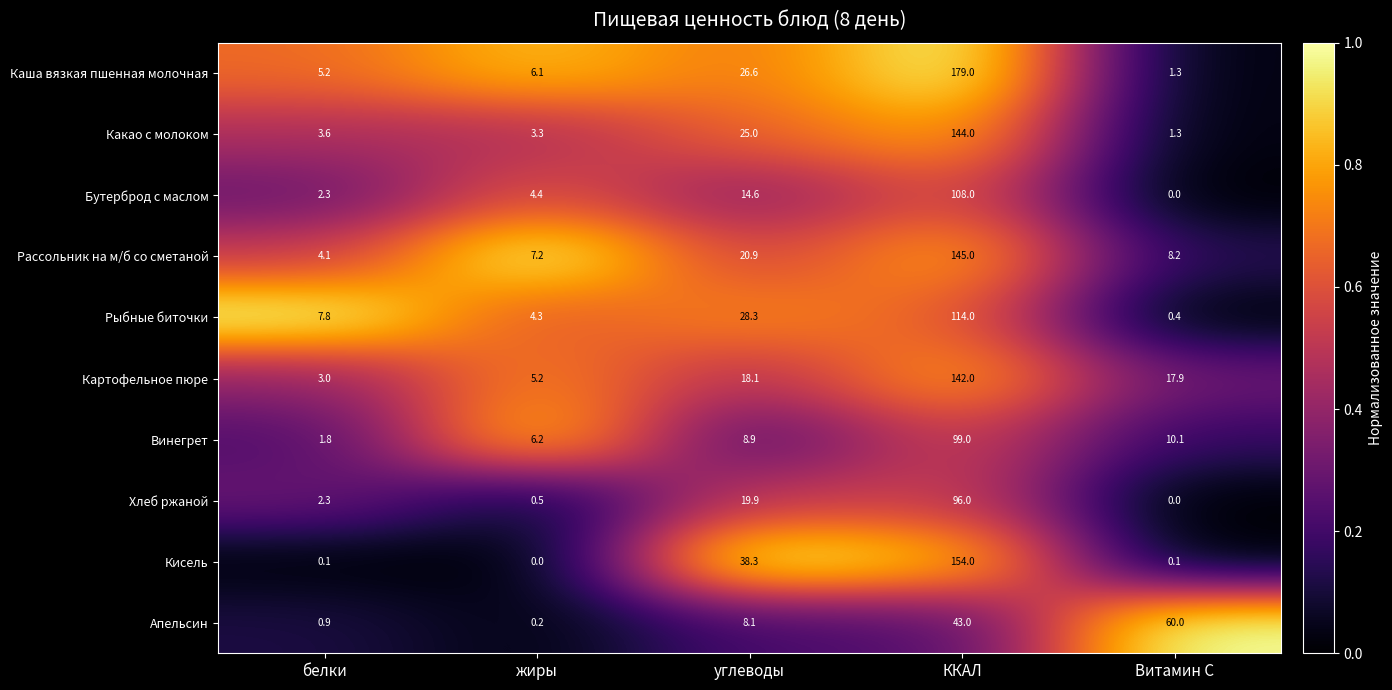

List the series in order of their peak value, highest first.

Каша вязкая пшенная молочная, Кисель, Рассольник на м/б со сметаной, Какао с молоком, Картофельное пюре, Рыбные биточки, Бутерброд с маслом, Винегрет, Хлеб ржаной, Апельсин